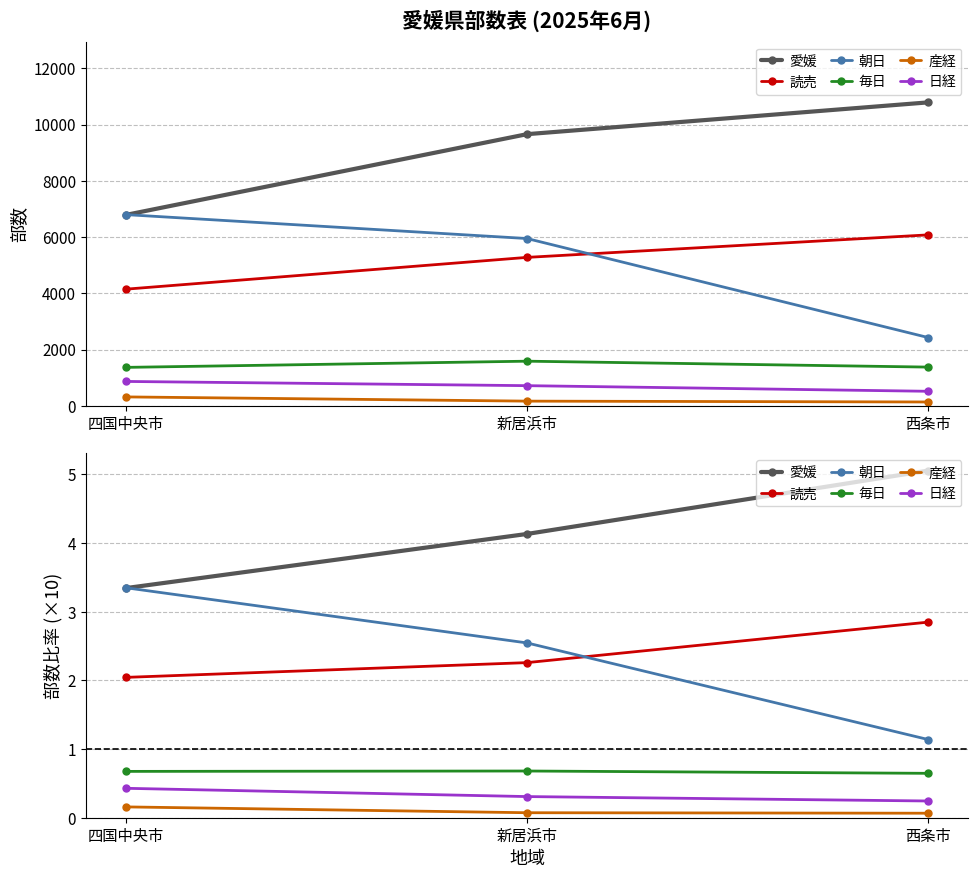

Where does the 愛媛 series first go above 4?

新居浜市